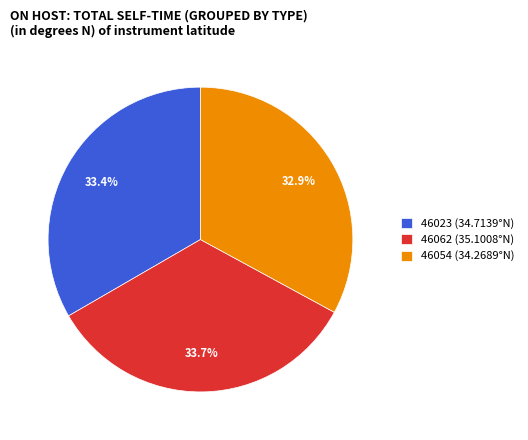

What portion of the pie excludes 46054 (34.2689°N)?

67.1%